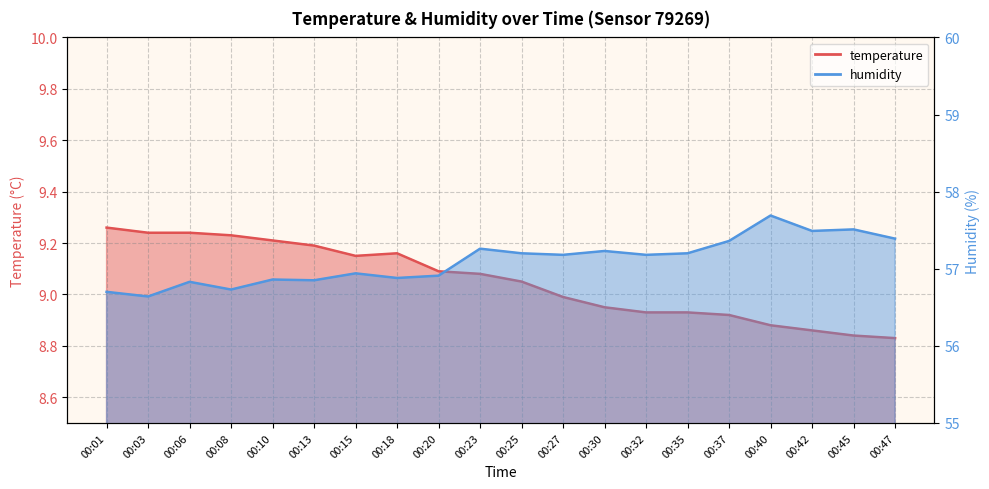

At how many categories does at least one series exceed 41?

20